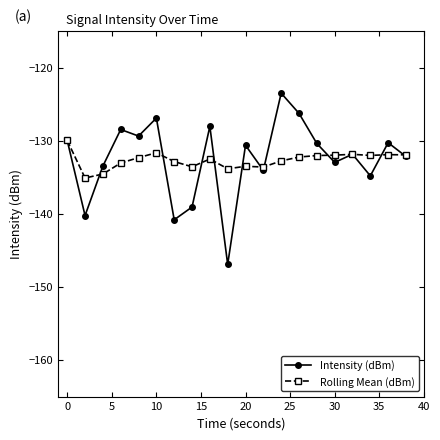

What is the greatest value displayed?

-123.4